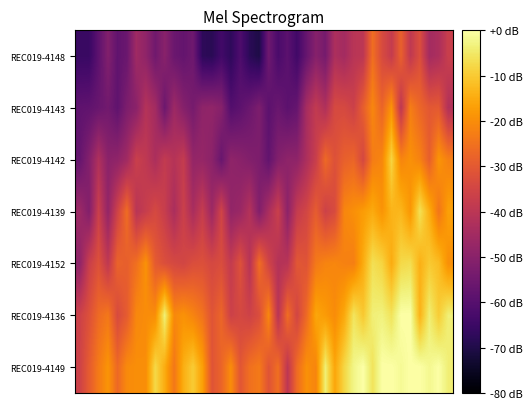

Reading right to left, extract all data points from this chart.

REC019-4148: -37.0	-43.0	-44.7	-32.6	-39.0	-28.4	-38.0	-33.5	-25.5	-39.7	-40.5	-44.8	-43.0	-53.8	-50.6	-56.9	-64.1	-59.0	-62.3	-55.2	-70.4	-68.0	-61.6	-67.4	-63.9	-68.2	-67.6	-55.2	-57.2	-56.0	-50.1	-54.8	-48.9	-45.6	-56.0	-57.9	-51.4	-58.6	-65.5	-65.5
REC019-4143: -41.9	-29.9	-30.4	-27.2	-22.7	-39.6	-18.9	-27.6	-21.1	-28.9	-36.3	-34.0	-33.8	-42.4	-38.4	-44.1	-56.9	-58.8	-56.1	-58.9	-52.4	-55.8	-58.7	-60.5	-50.5	-48.5	-48.9	-53.8	-50.8	-46.1	-55.7	-44.8	-41.4	-49.8	-52.4	-58.1	-54.6	-56.4	-58.0	-58.3
REC019-4142: -22.2	-18.7	-28.7	-21.9	-19.3	-21.5	-8.4	-21.2	-22.9	-34.3	-27.4	-28.5	-32.0	-26.6	-37.1	-43.0	-49.0	-49.0	-51.3	-57.6	-52.5	-51.5	-49.8	-48.8	-56.4	-49.6	-47.6	-47.9	-38.0	-41.2	-38.3	-43.1	-39.0	-36.9	-45.3	-48.7	-49.7	-42.4	-51.1	-57.1
REC019-4139: -16.7	-24.3	-14.5	-6.3	-18.4	-13.0	-13.5	-18.9	-15.1	-17.4	-19.6	-21.2	-33.4	-36.2	-29.3	-34.9	-38.0	-49.3	-36.7	-43.4	-51.5	-41.4	-46.8	-48.2	-35.4	-46.2	-37.6	-43.7	-36.5	-43.4	-37.4	-34.0	-37.5	-40.4	-25.9	-35.8	-48.1	-36.8	-51.4	-46.0
REC019-4152: -19.7	-12.1	-10.1	-14.1	-6.9	-7.6	-14.9	-8.4	-6.5	-14.9	-22.6	-22.0	-21.2	-21.6	-23.6	-31.3	-30.5	-40.7	-41.5	-35.4	-25.7	-40.8	-31.9	-38.3	-33.0	-34.2	-32.3	-32.8	-35.0	-34.1	-32.6	-29.7	-19.2	-25.3	-28.7	-27.9	-39.2	-32.0	-36.9	-48.9
REC019-4136: -3.7	-9.7	-4.0	-13.8	0.0	0.0	-5.9	-3.2	-3.7	-10.3	-5.7	-15.4	-20.2	-17.7	-15.7	-26.5	-35.0	-25.9	-40.5	-21.0	-32.9	-35.9	-34.3	-36.2	-27.3	-31.2	-24.7	-21.6	-19.2	-20.8	-3.6	-19.9	-20.1	-20.9	-29.5	-33.6	-23.8	-26.4	-32.0	-36.2
REC019-4149: -3.9	-0.0	-1.9	0.0	0.0	-1.4	0.0	0.0	-6.0	0.0	-2.4	-8.0	-16.0	-3.8	-21.4	-19.4	-26.1	-39.5	-25.5	-31.2	-23.4	-25.3	-30.7	-20.0	-27.5	-31.2	-16.8	-9.8	-14.3	-24.0	-14.8	-7.7	-20.0	-19.8	-20.5	-26.7	-18.7	-23.3	-29.4	-36.0